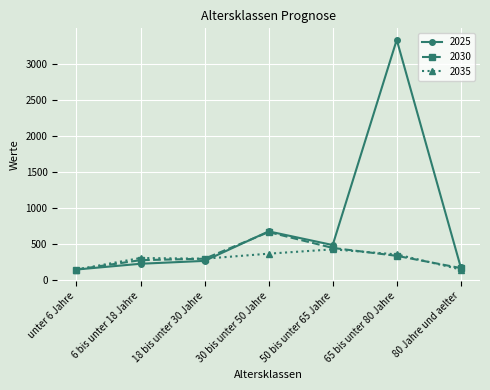

The value of 2035 at unter 6 Jahre is 150. True or false?

True